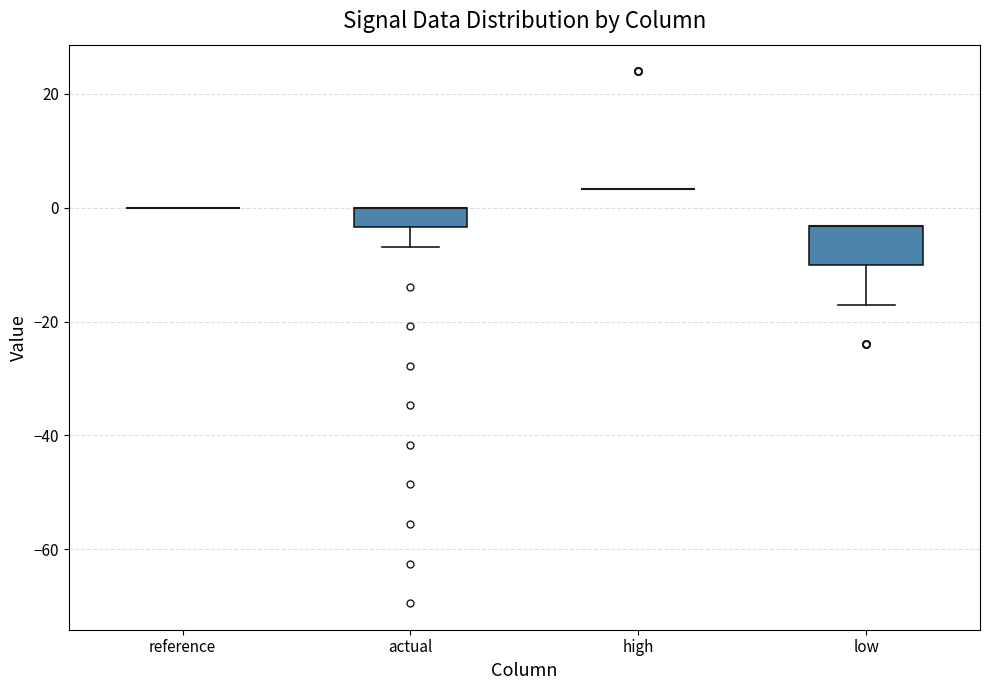

Reading left to right, transcribe this box plot: for each box, give where its median line is, the range the box spans, and where its two whiskers end, as read against the y-axis. The values are not printed on the chart, so give them approximately, as read against the axis.

reference: box collapsed to a line at 0, whiskers 0 to 0
actual: median 0 (drawn on the box's upper edge), box -4 to 0, whiskers -6 to 0
high: box collapsed to a line at 4, whiskers 4 to 4
low: median -4 (drawn on the box's upper edge), box -10 to -4, whiskers -18 to -4